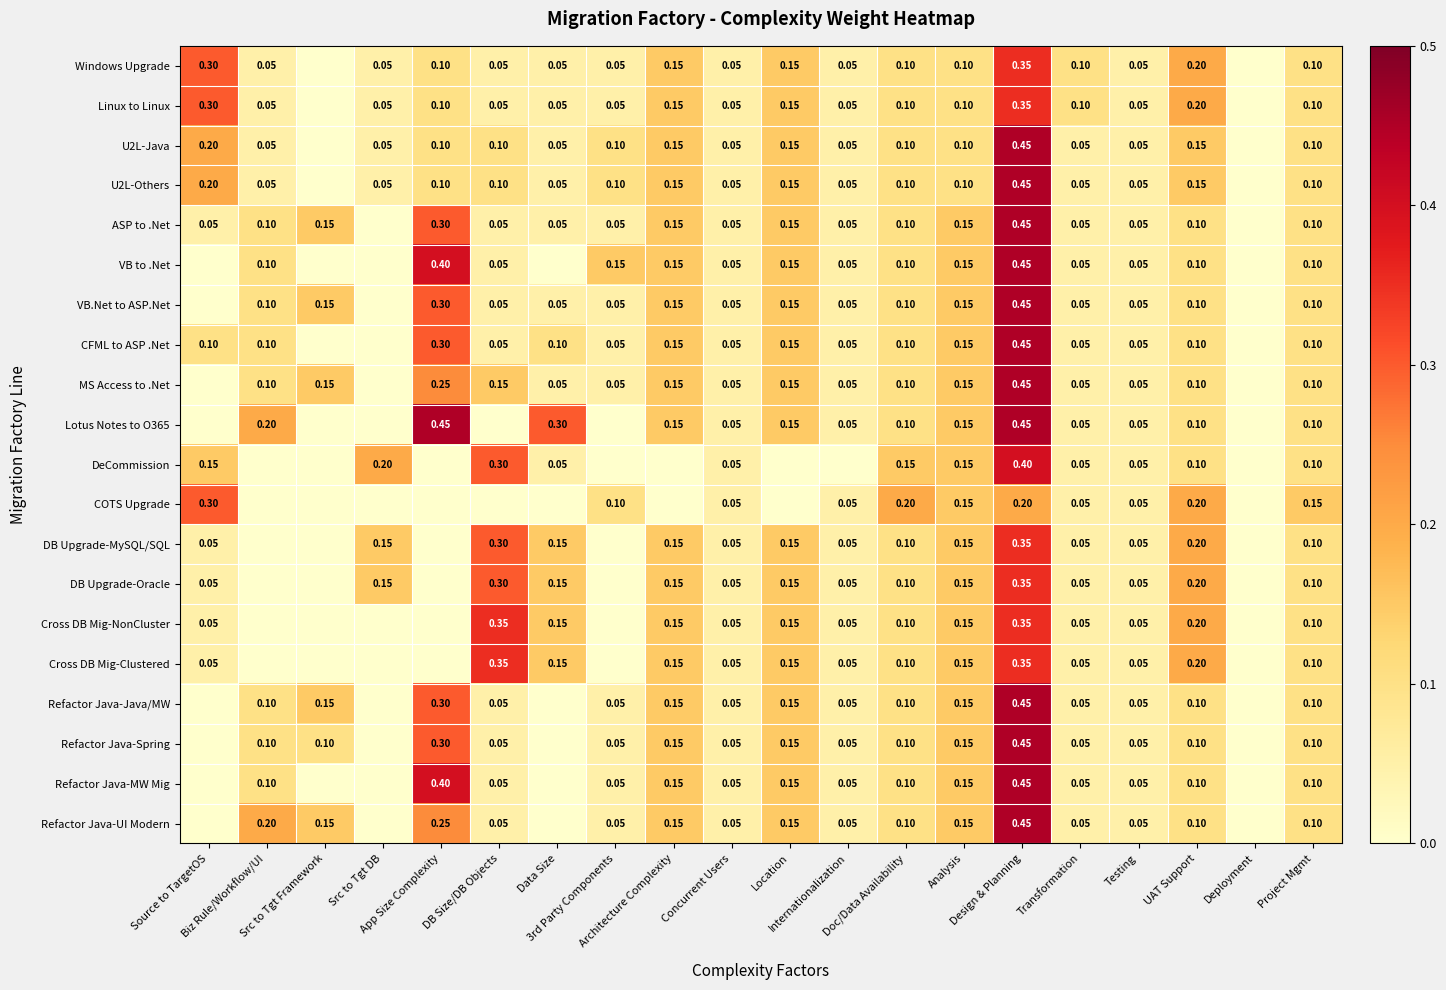

What is the spread (max minus min) of values at App Size Complexity?

0.5